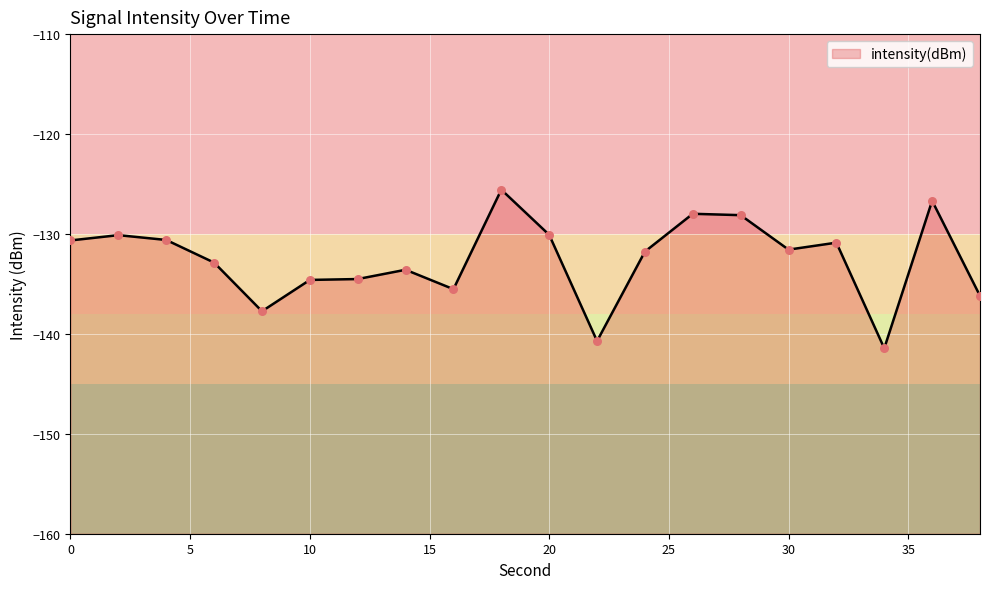

Which has a higher value, 12 or 24?

24